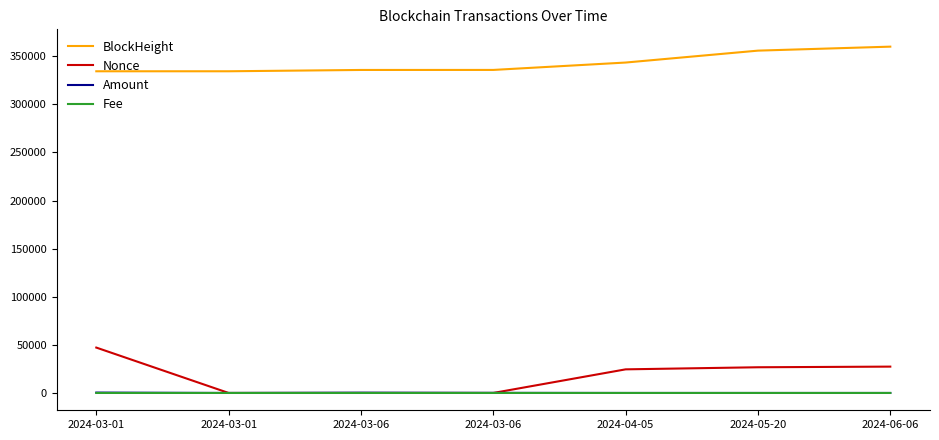

What are all the series names shown in the legend?

BlockHeight, Nonce, Amount, Fee